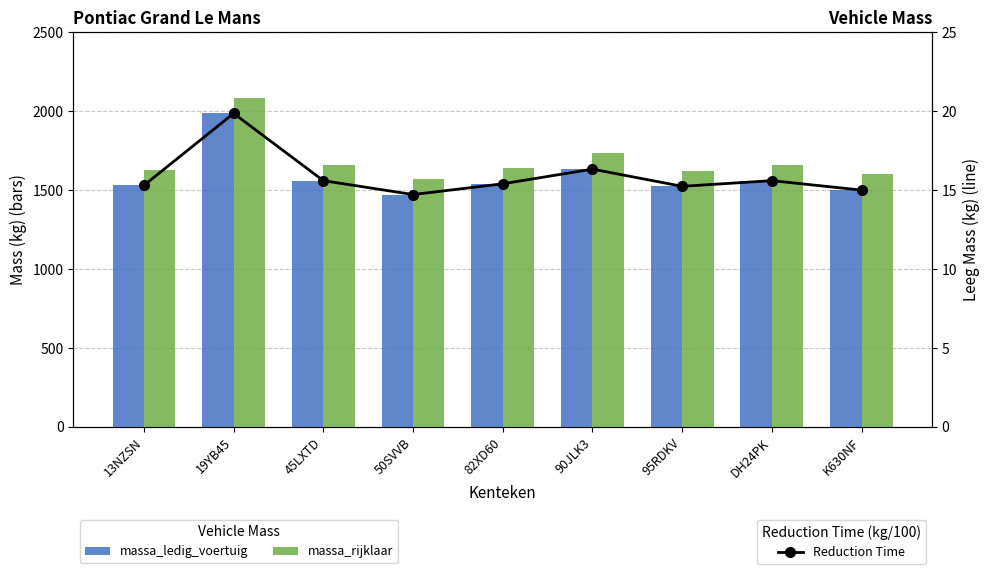

The Reduction Time series shows 15.6 at DH24PK. True or false?

True